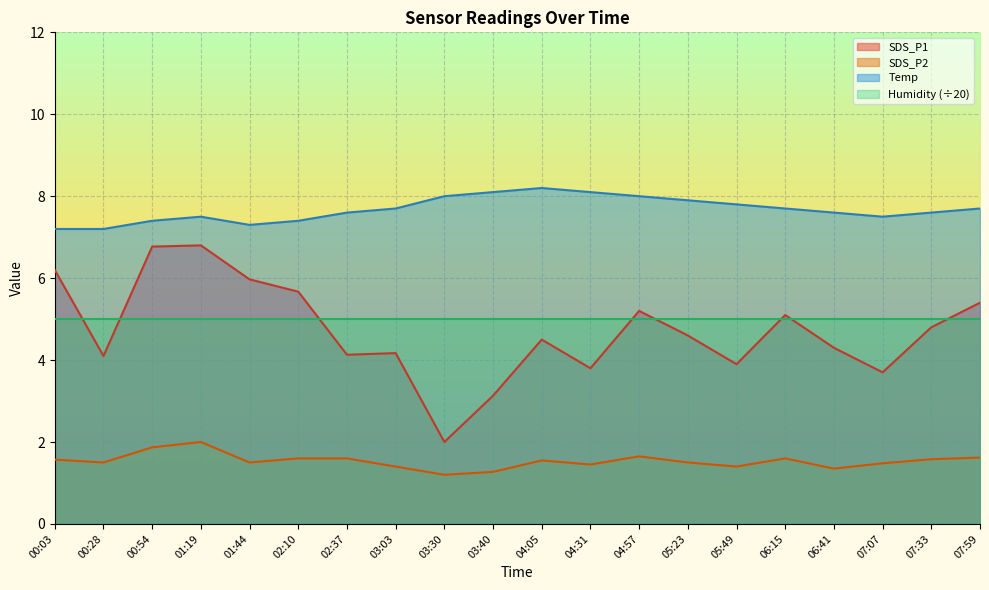

At which category does SDS_P2 reach its first local valley?

00:28